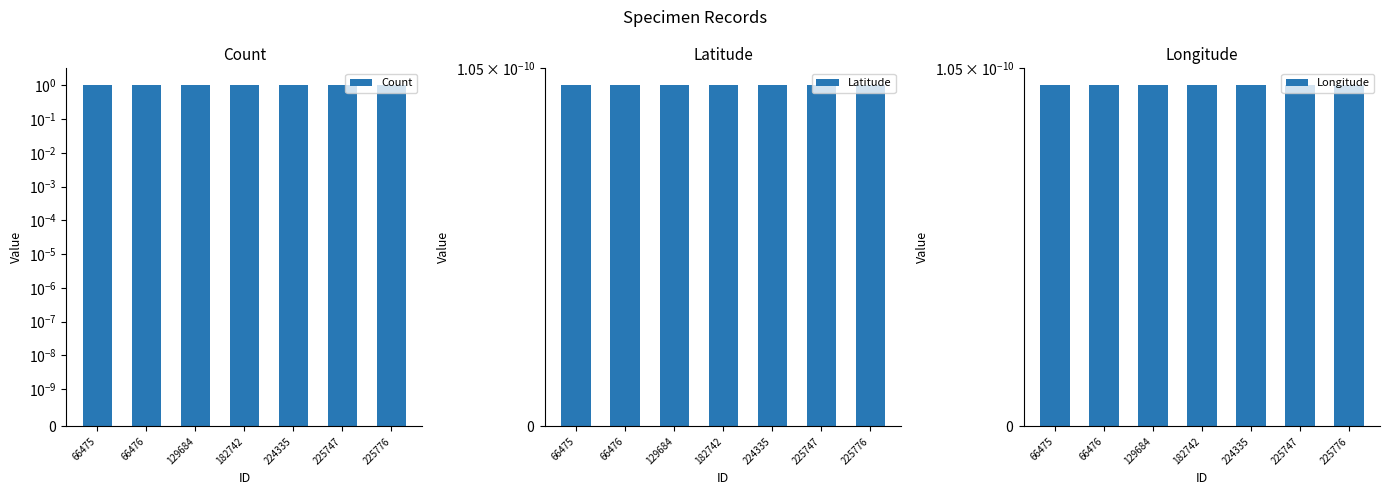

What is the maximum value shown in the chart?

1.0